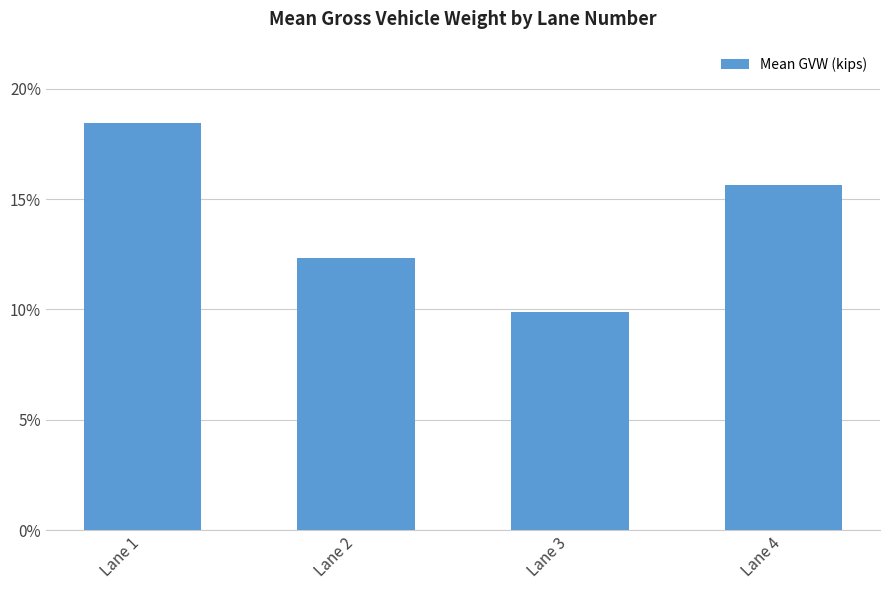

List the labels in order of value, smallest first.

Lane 3, Lane 2, Lane 4, Lane 1